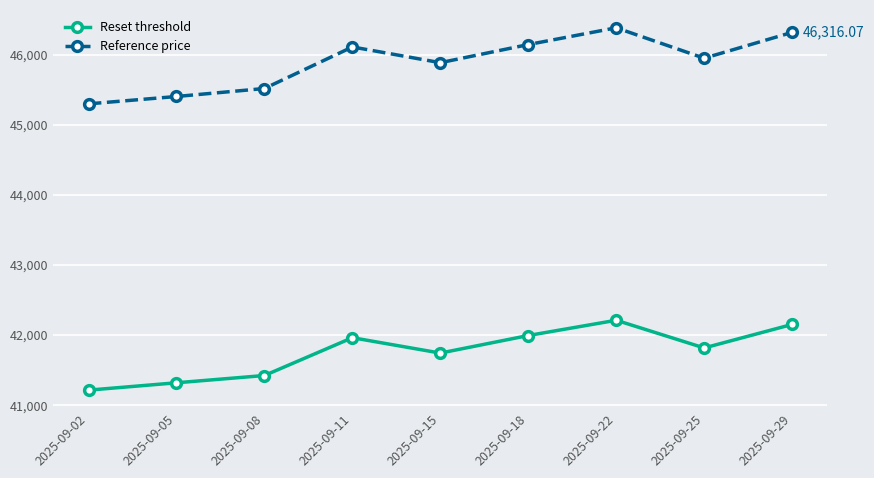

What is the total value across all series at 2025-09-02?

86505.7